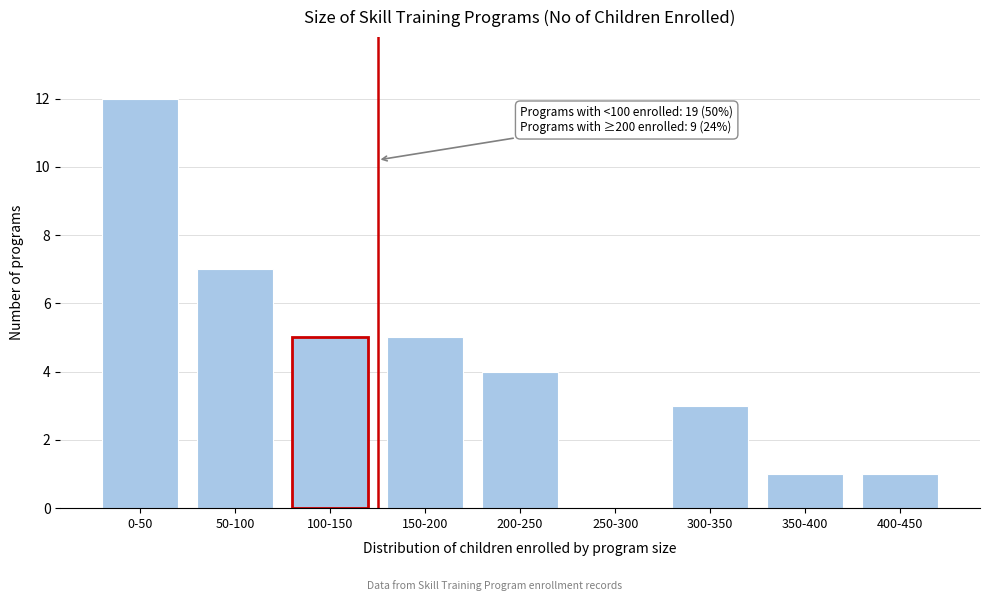

Reading left to right, transcribe all the data shown in this chart.

0-50=12	50-100=7	100-150=5	150-200=5	200-250=4	250-300=0	300-350=3	350-400=1	400-450=1